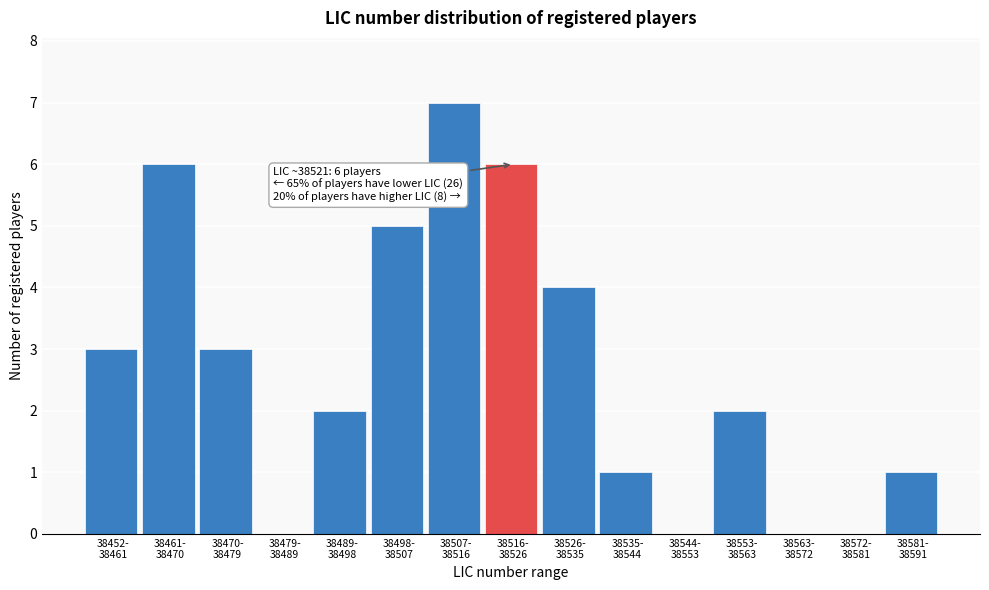

What is the sum of all values?

40